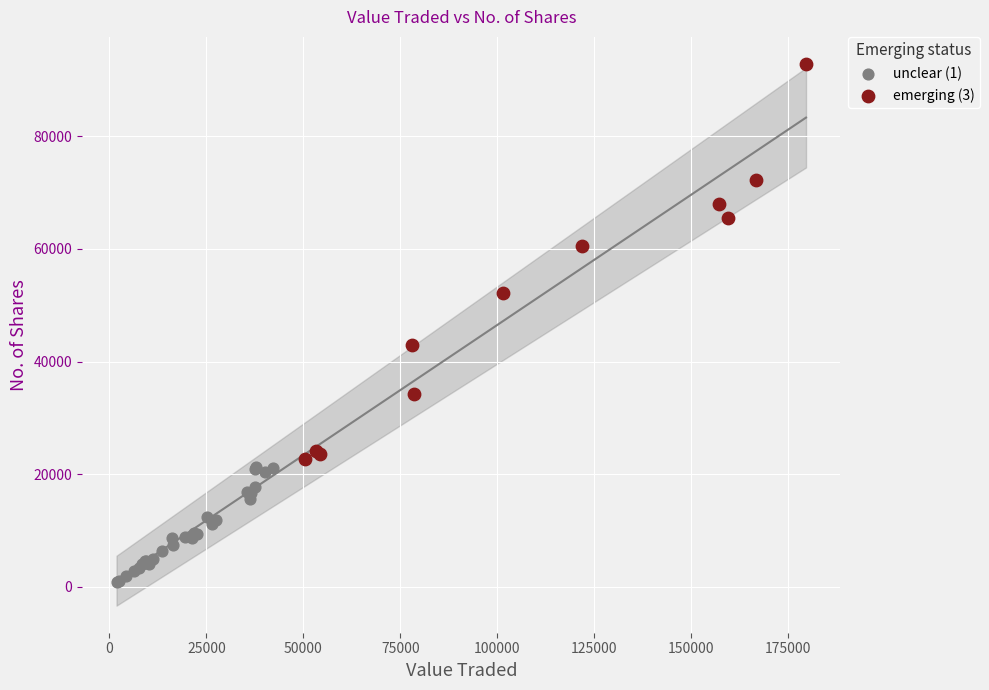

Which series reaches the minimum Y coordinate?

unclear (1)